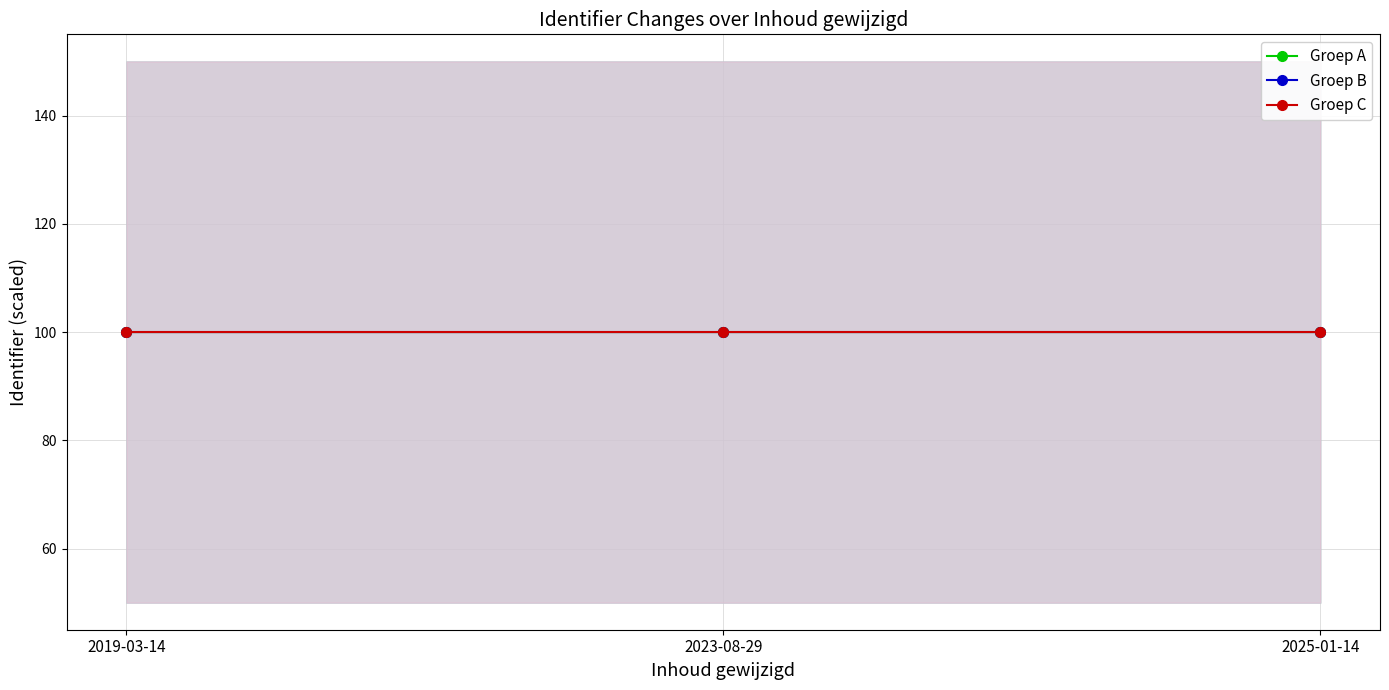

What is the value of the Groep A point at the 2nd from the left?

100.0